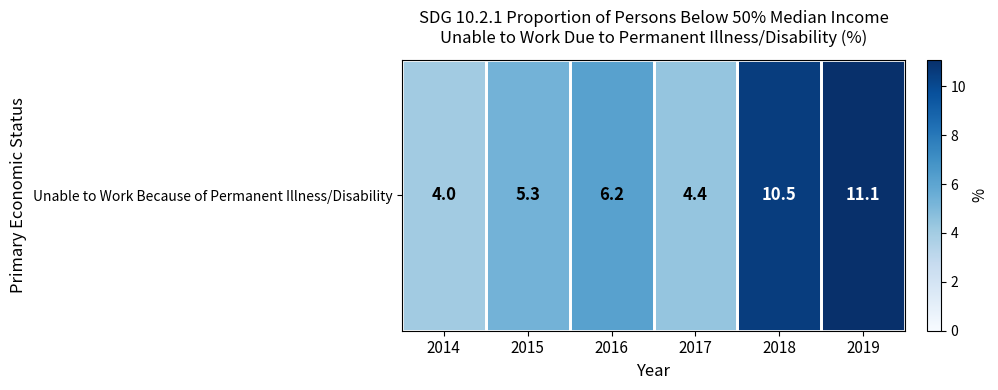

What is the change in value from 2018 to 2019?

+0.6